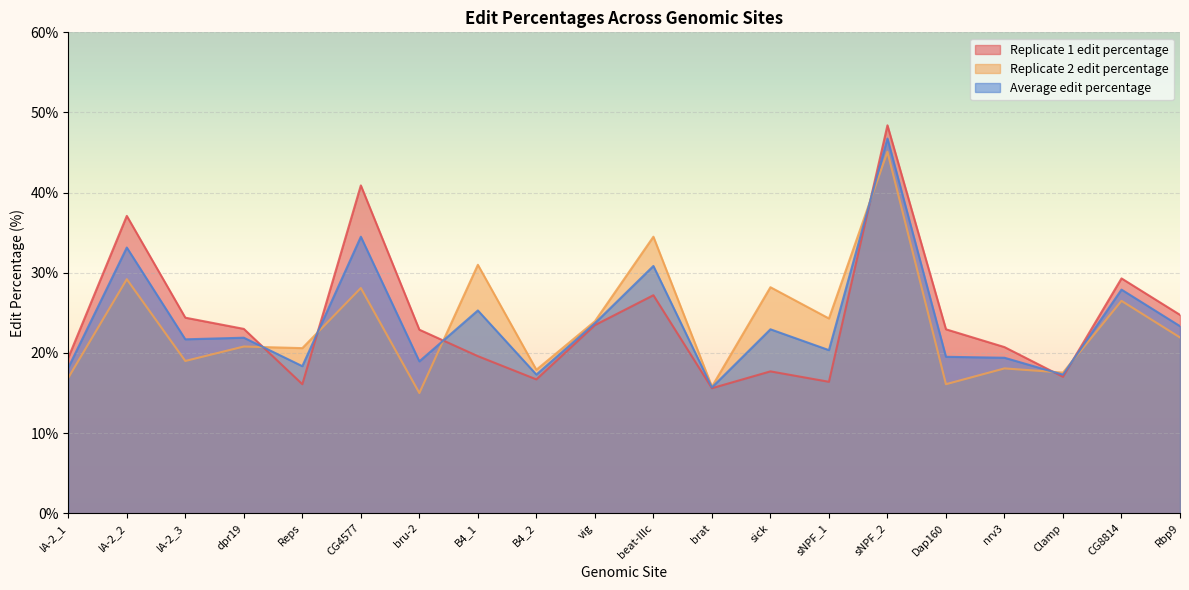

How many interior local valleys does the Replicate 1 edit percentage series have?

5